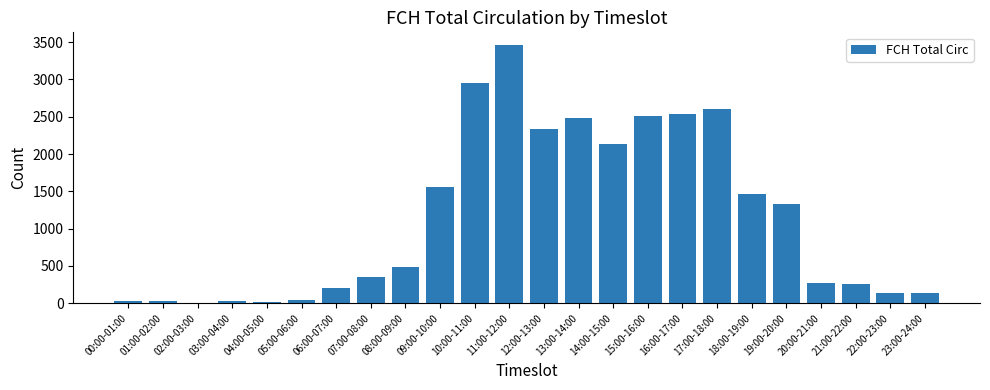

What is the maximum value shown in the chart?

3459